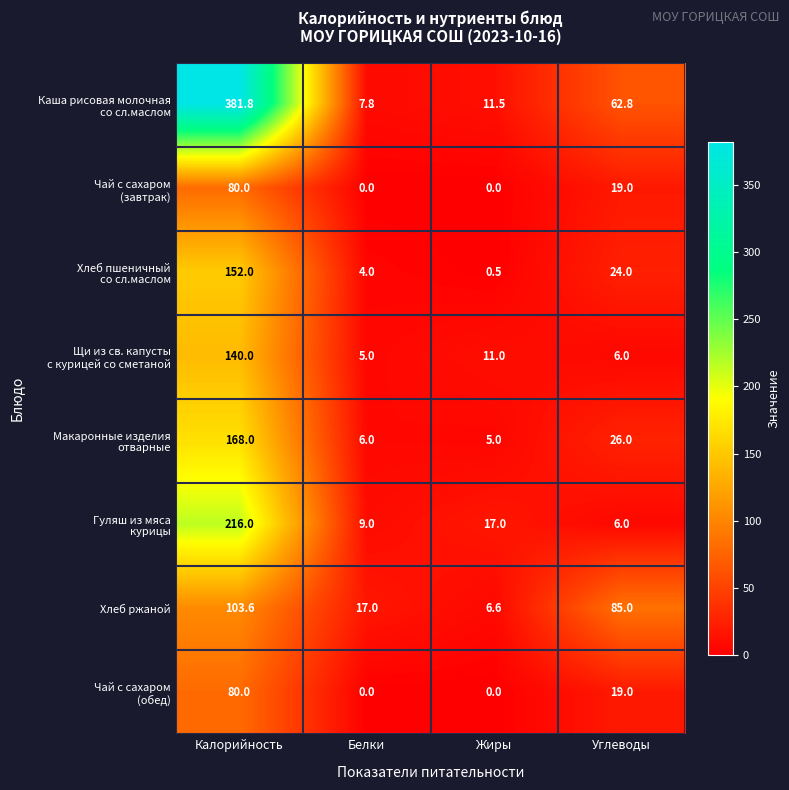

How many data points does each series have?

4